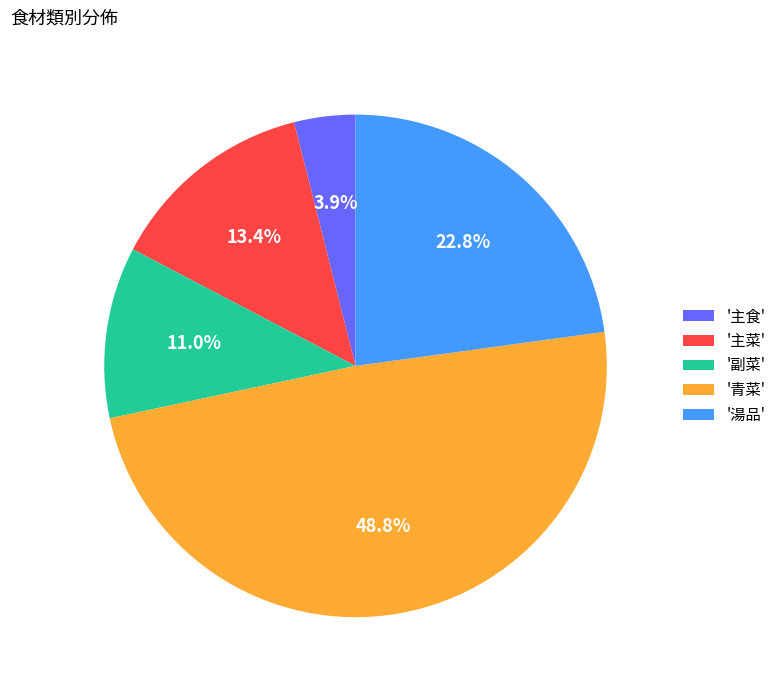

What percentage do '主菜' and '主食' together represent?

17.3%